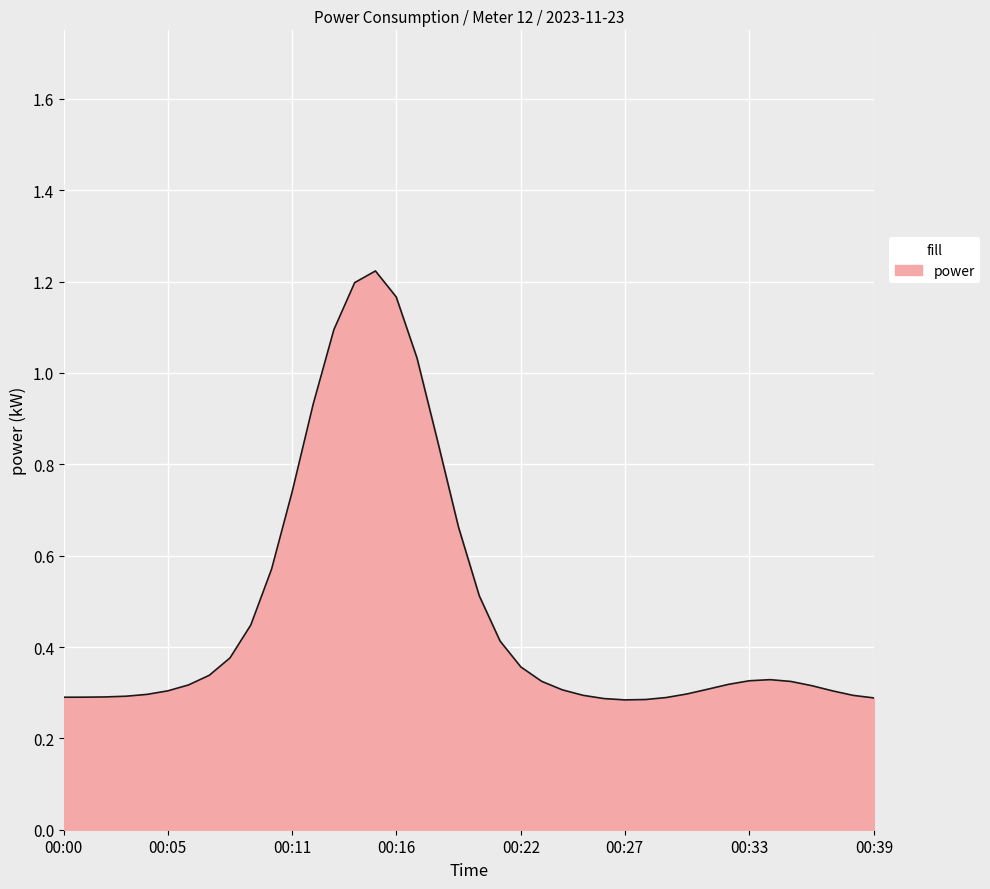

True or false: the data shows 0.1 at 00:05.

False